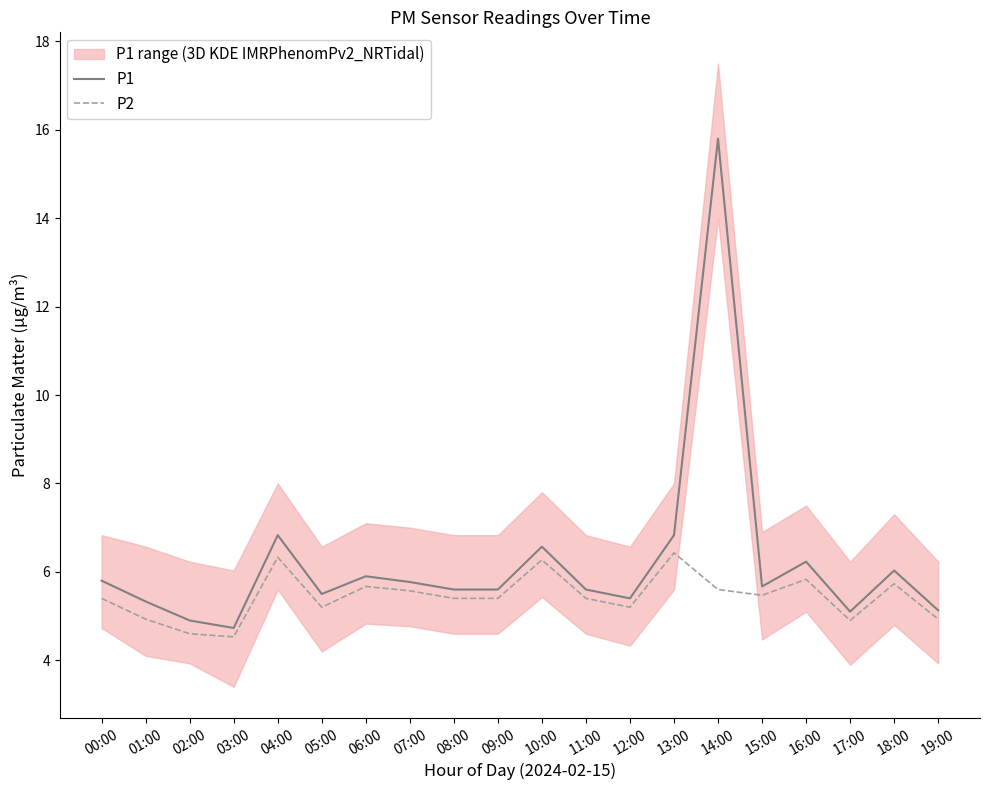

How many lines are shown in the chart?

2